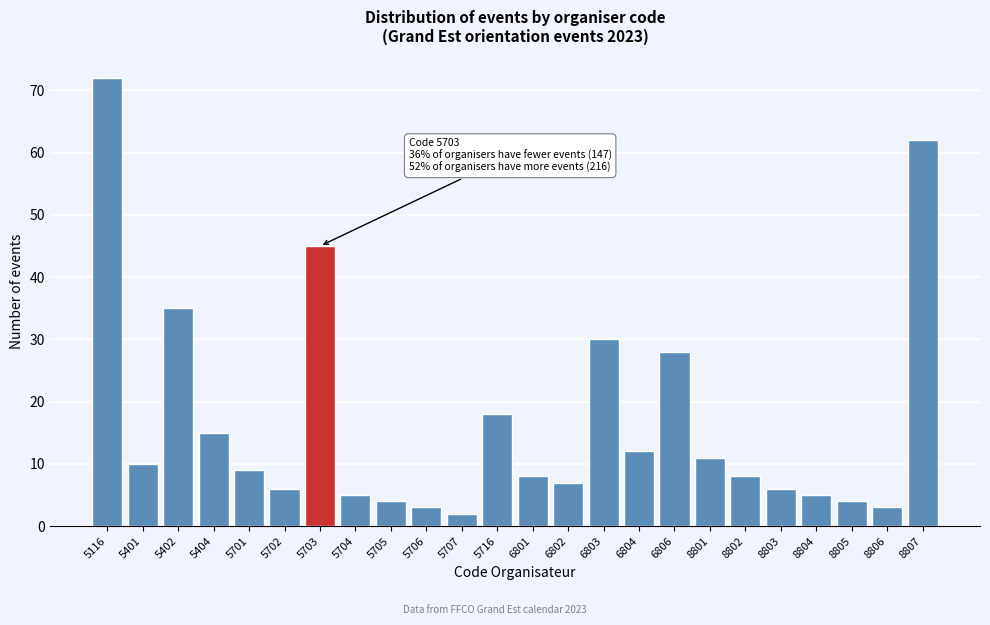

Reading left to right, transcribe all the data shown in this chart.

72	10	35	15	9	6	45	5	4	3	2	18	8	7	30	12	28	11	8	6	5	4	3	62